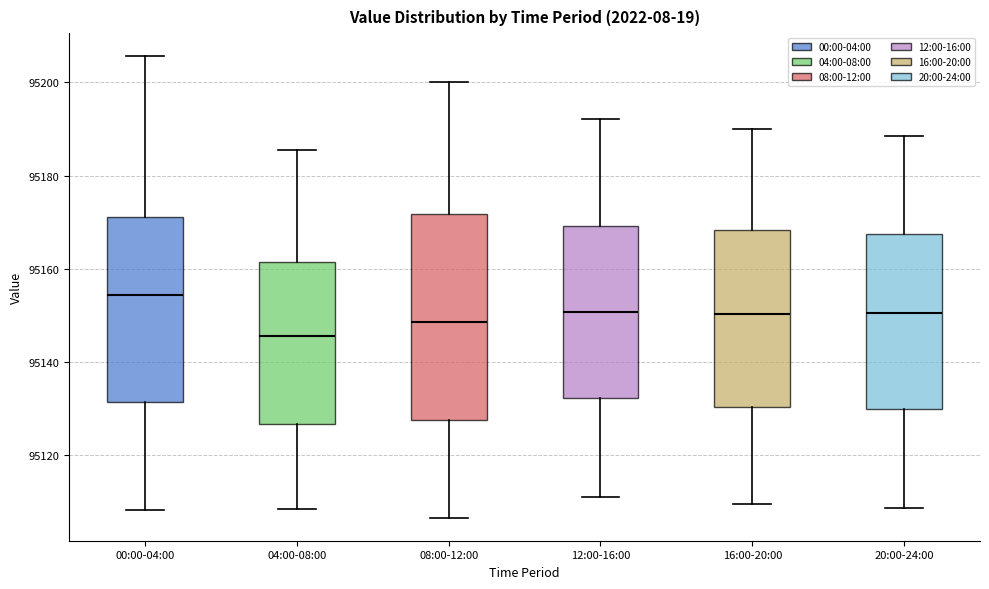

Which box has the highest median line?

00:00-04:00